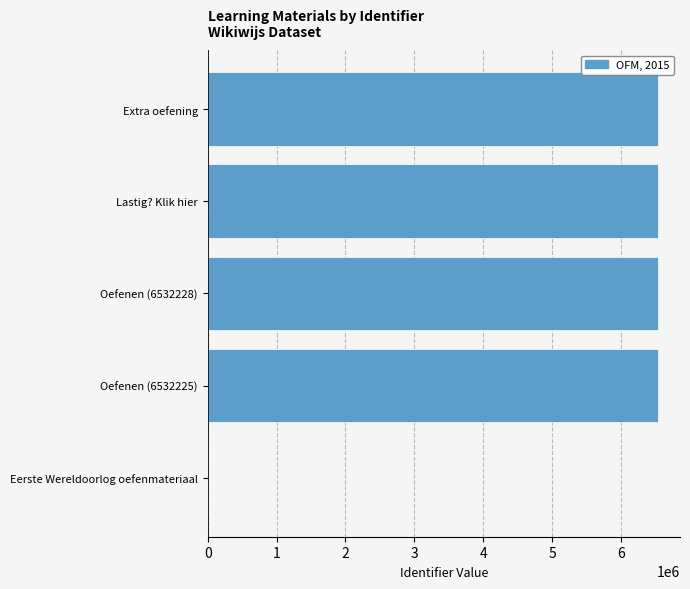

What is the greatest value displayed?

6532275